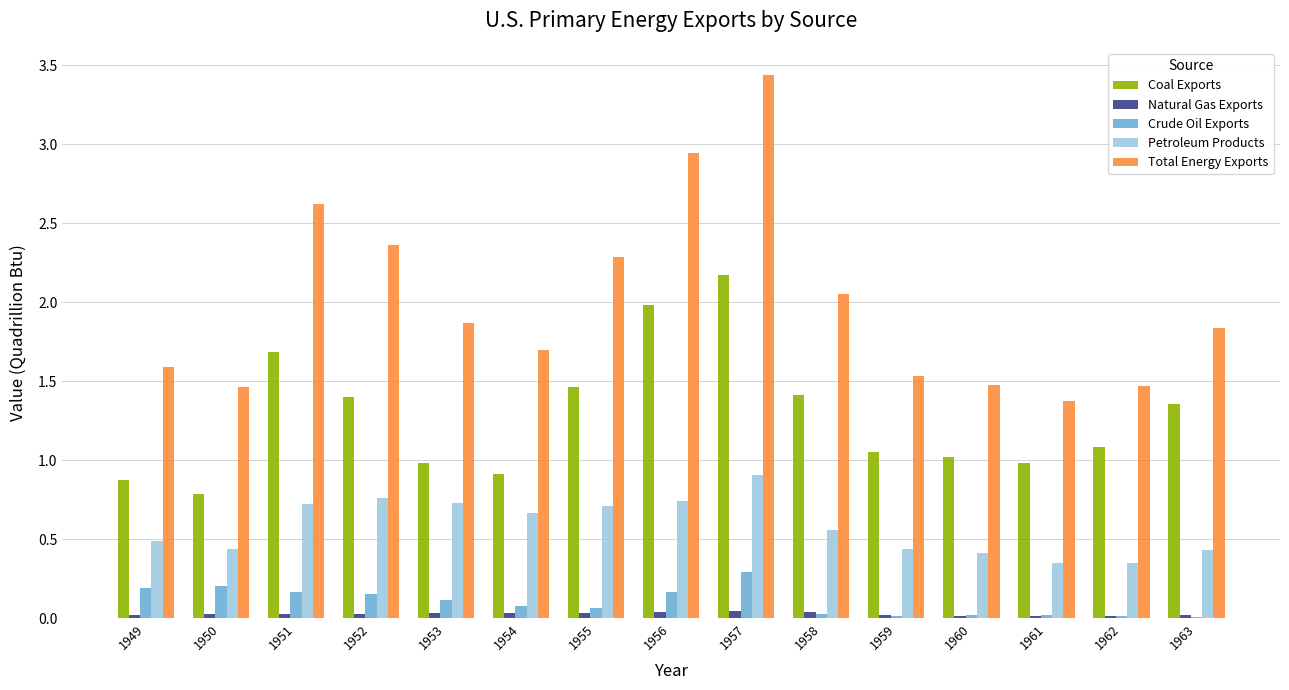

Which series has the widest spread of values?

Total Energy Exports